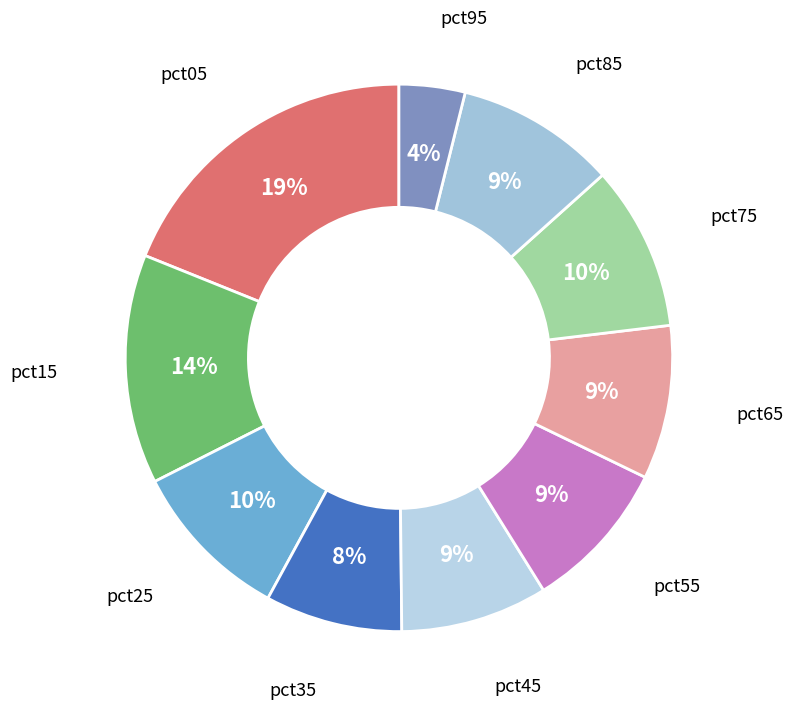

To the nearest percent, what is the difference between the largest and smallest slice percentages?

15%